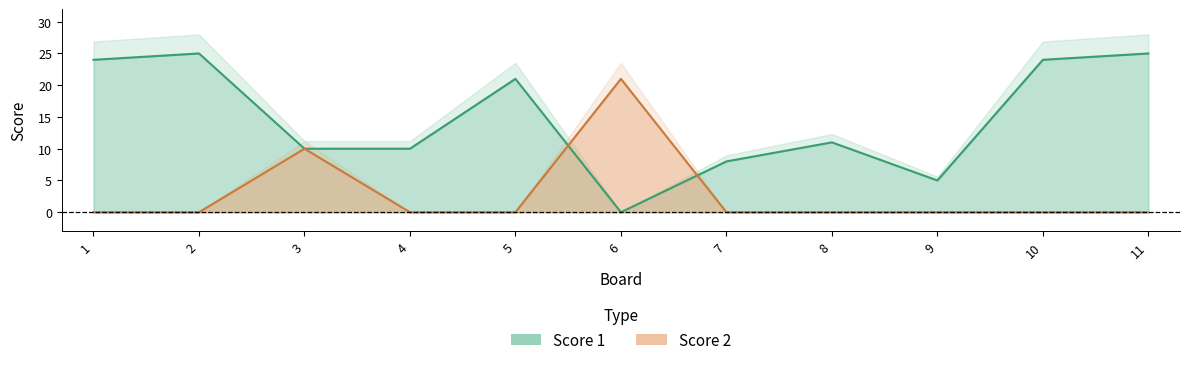

What is the difference between the highest and lowest values at 1?

24